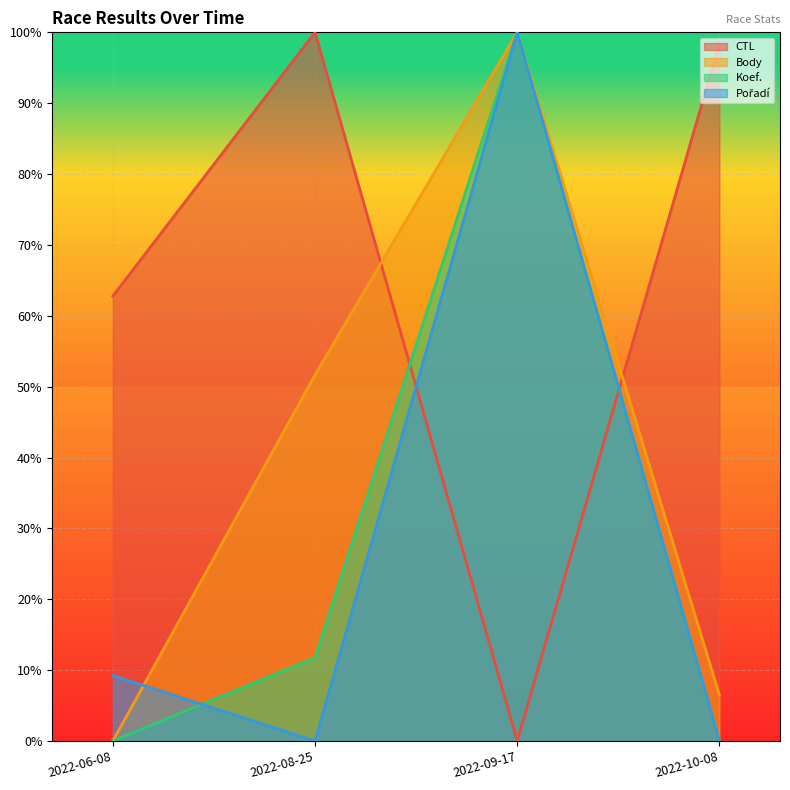

Where is the first local maximum for Pořadí?

2022-09-17